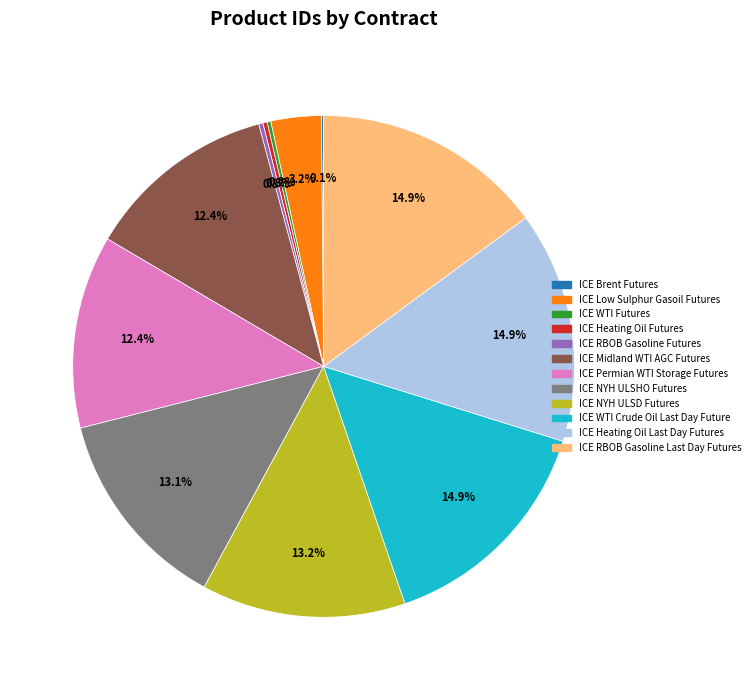

True or false: ICE Midland WTI AGC Futures accounts for 12% of the total.

True